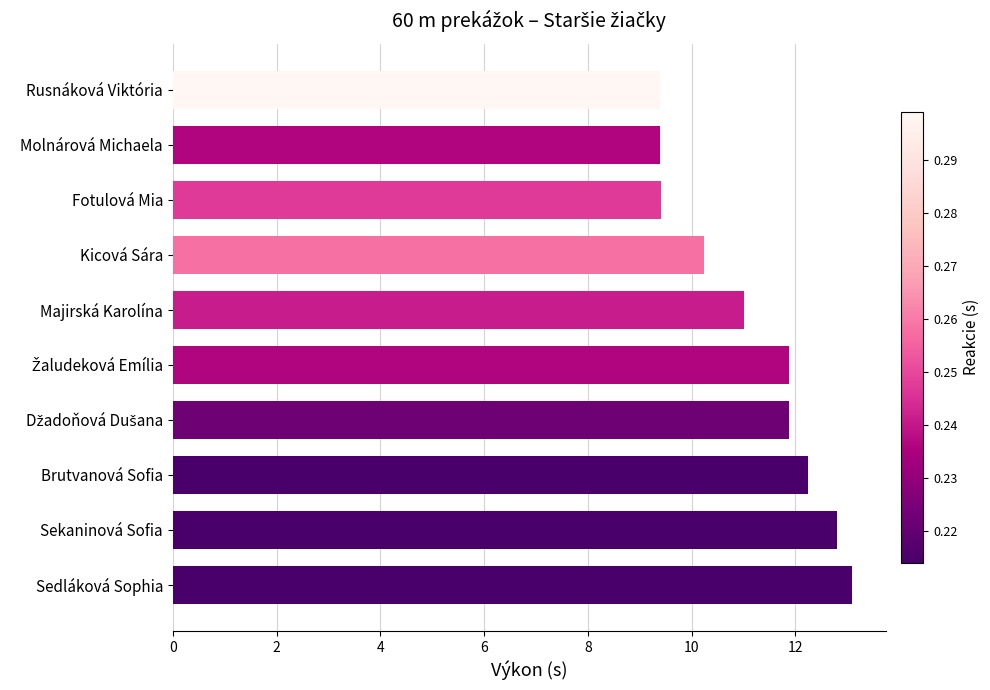

Reading top to bottom, transcribe all the data shown in this chart.

9.4	9.4	9.4	10.2	11.0	11.9	11.9	12.2	12.8	13.1